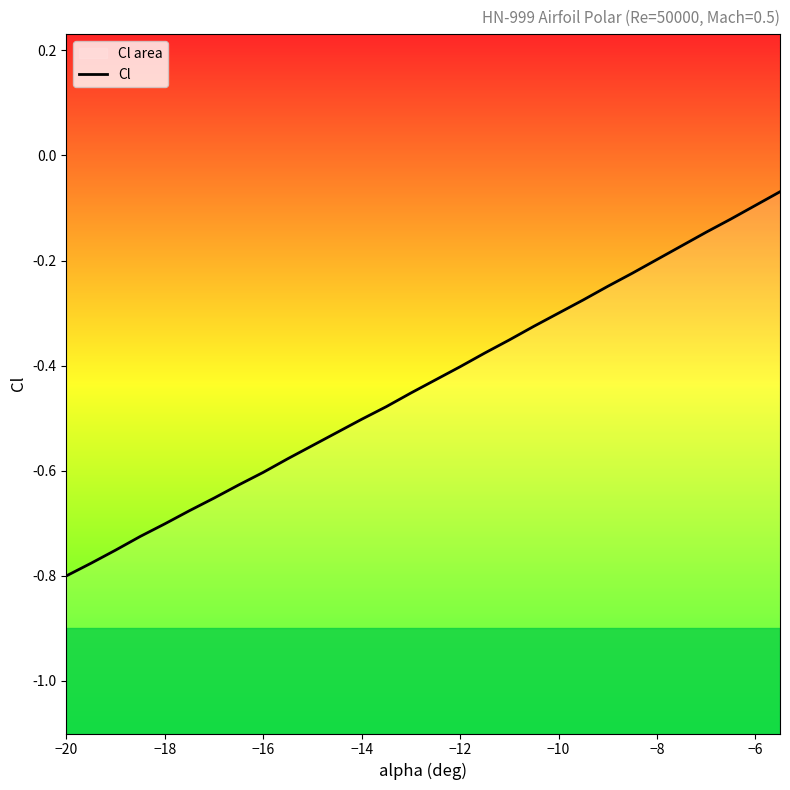

Is it true that the value at −18 is -1.1?

False